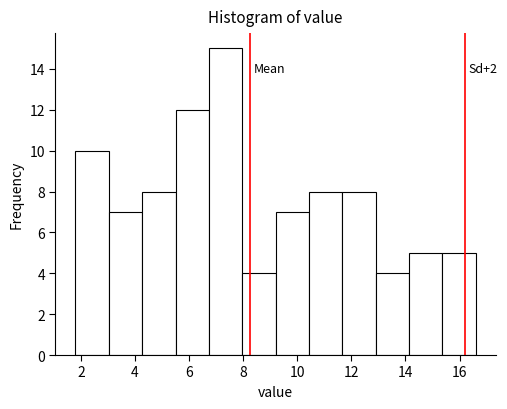

Over which range of the x-axis is the bar tallest?

6.8 to 8.0